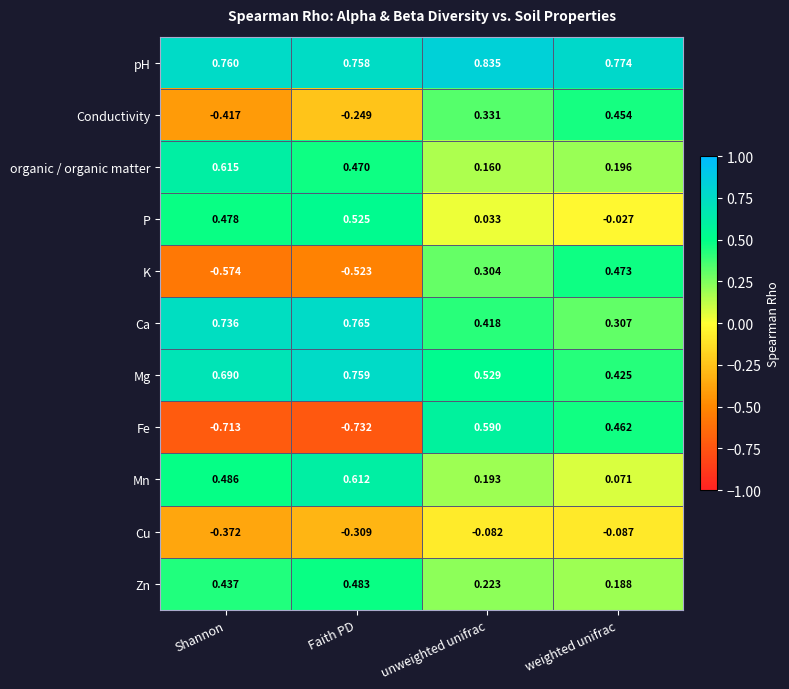

Rank the categories by Fe value from highest to lowest.

unweighted unifrac, weighted unifrac, Shannon, Faith PD